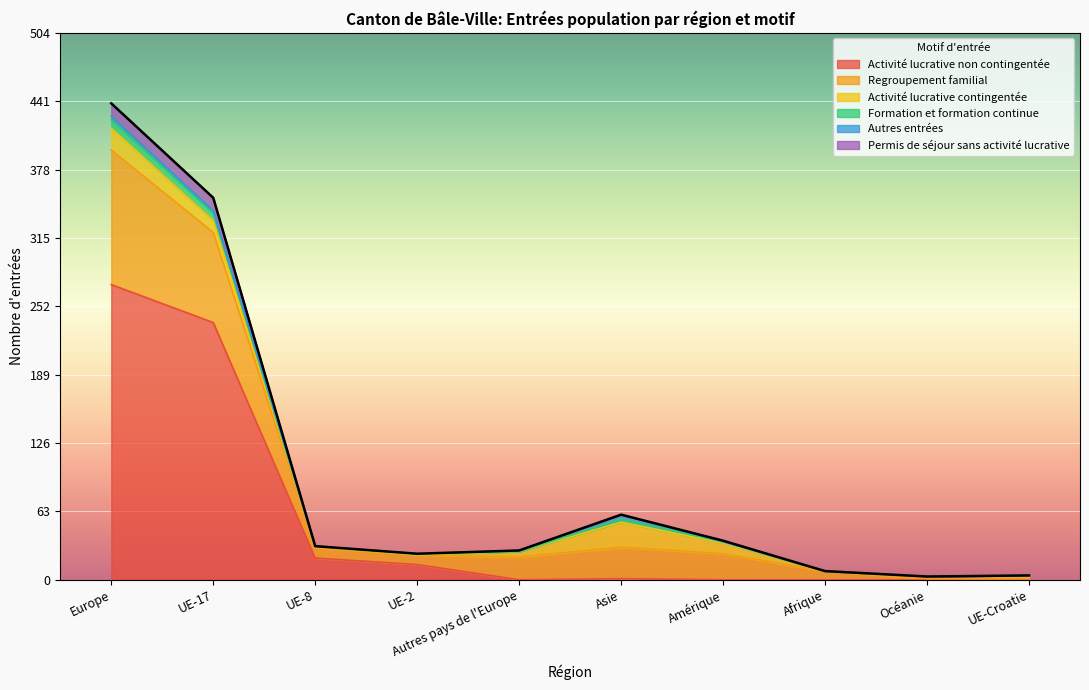

At which label does Permis de séjour sans activité lucrative reach its peak?

Europe